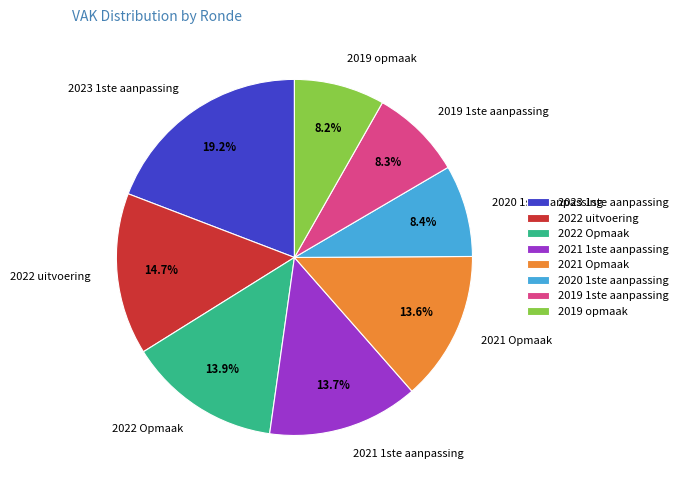

To the nearest percent, what is the average slice percentage?

12%